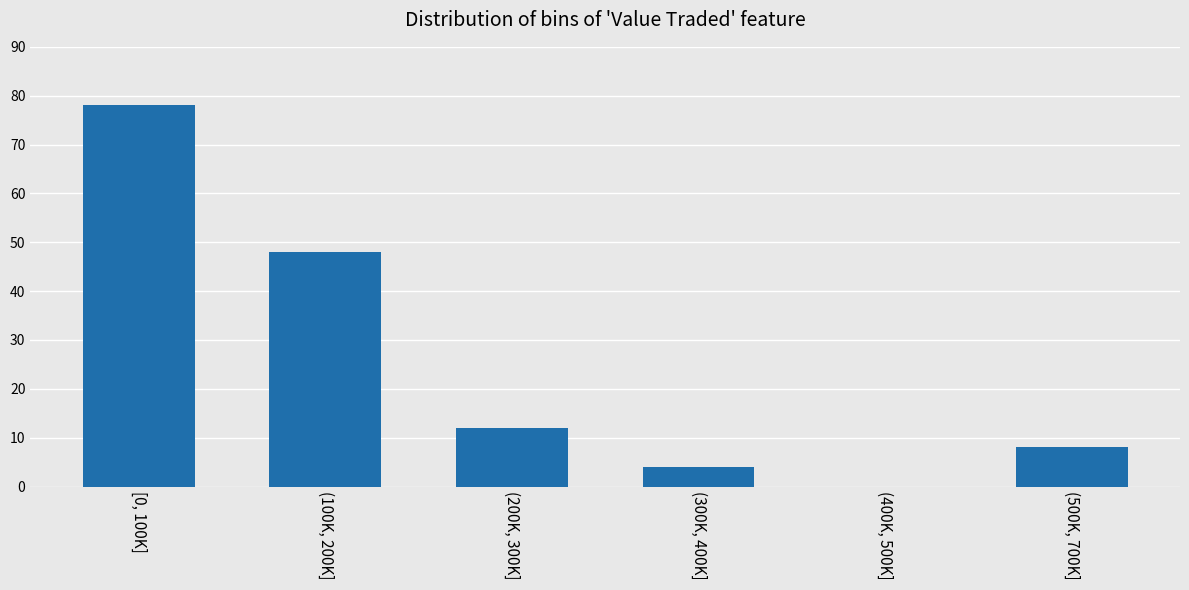

Reading left to right, what are all the values shown in this chart?

[0, 100K]=78	(100K, 200K]=48	(200K, 300K]=12	(300K, 400K]=4	(400K, 500K]=0	(500K, 700K]=8